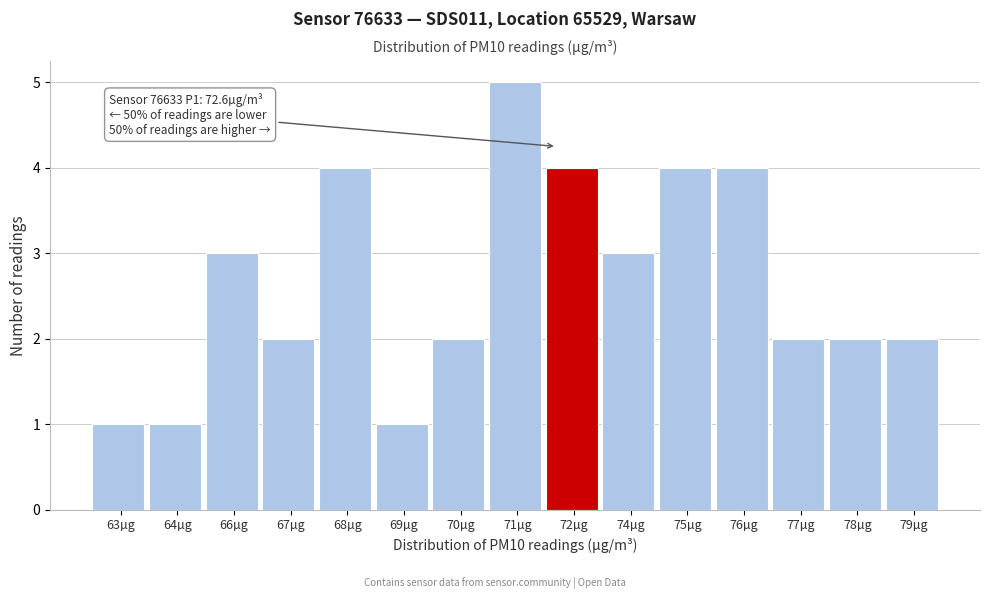

Reading left to right, extract all data points from this chart.

1	1	3	2	4	1	2	5	4	3	4	4	2	2	2